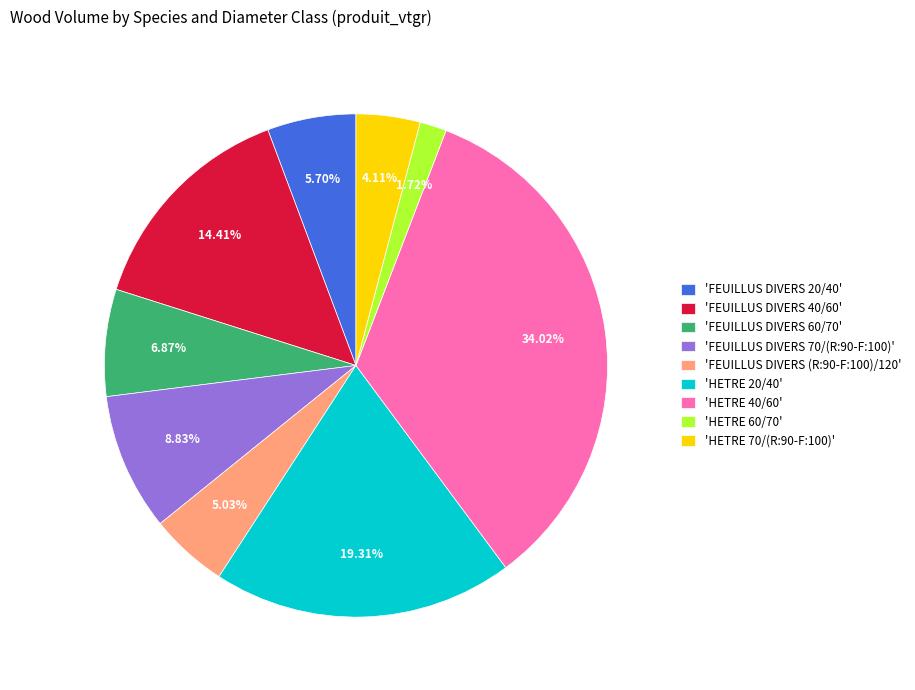

Between 'FEUILLUS DIVERS 20/40' and 'HETRE 40/60', which is larger?

'HETRE 40/60'